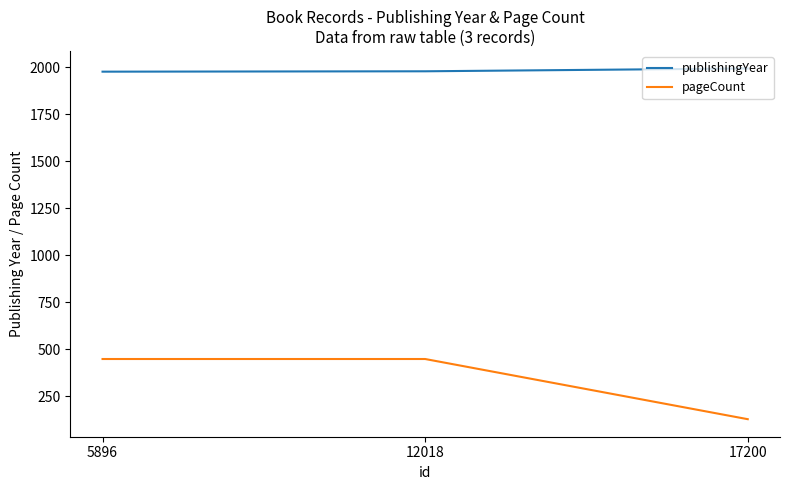

Which series has the widest spread of values?

pageCount